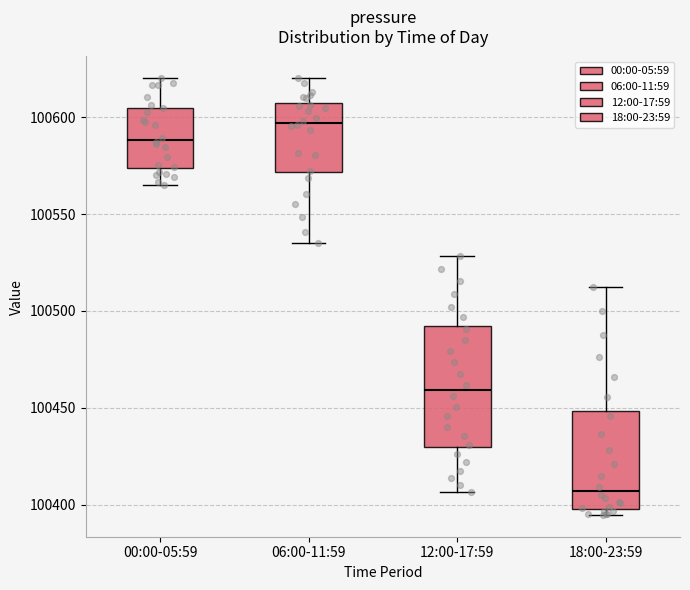

Which box has the lowest median line?

18:00-23:59